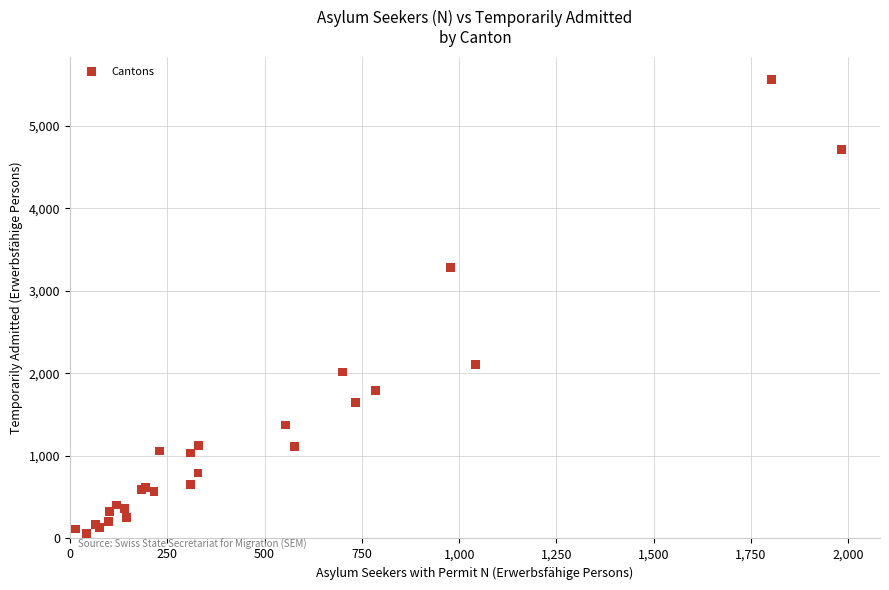

What Y value in the scatter plot is closest to 2810?

3285